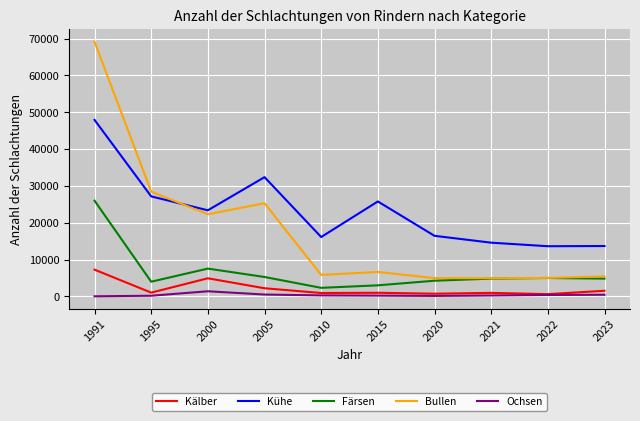

At how many categories does at least one series exceed 516?

10